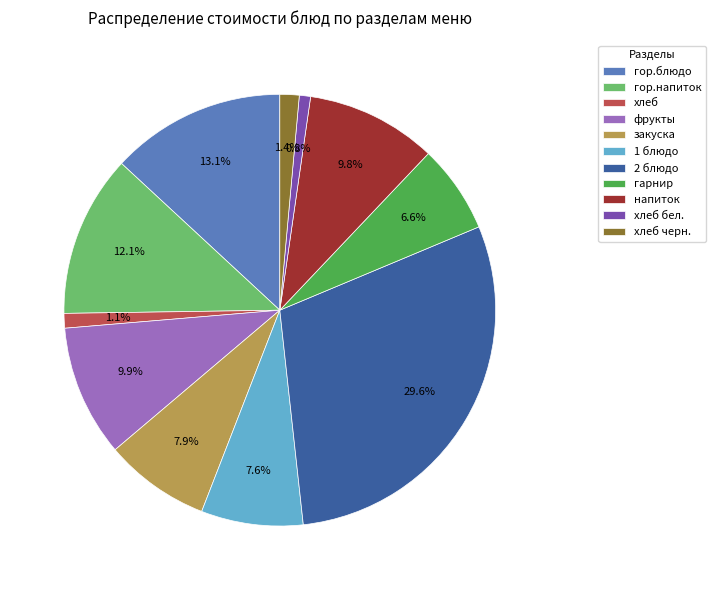

Which slice is the largest?

2 блюдо